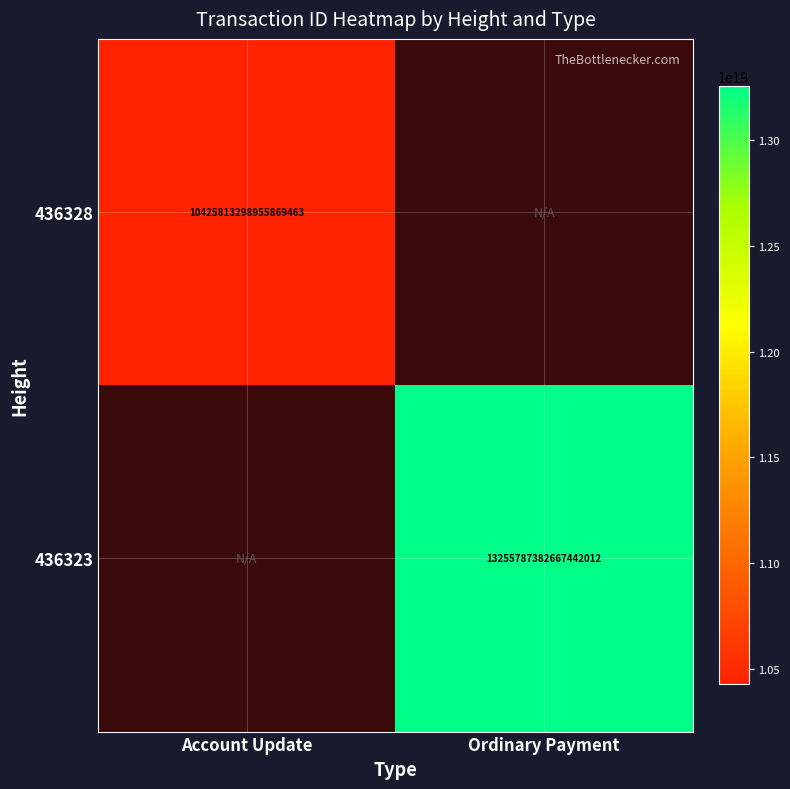

The value of 436323 at Ordinary Payment is 13255787382667442176. True or false?

True